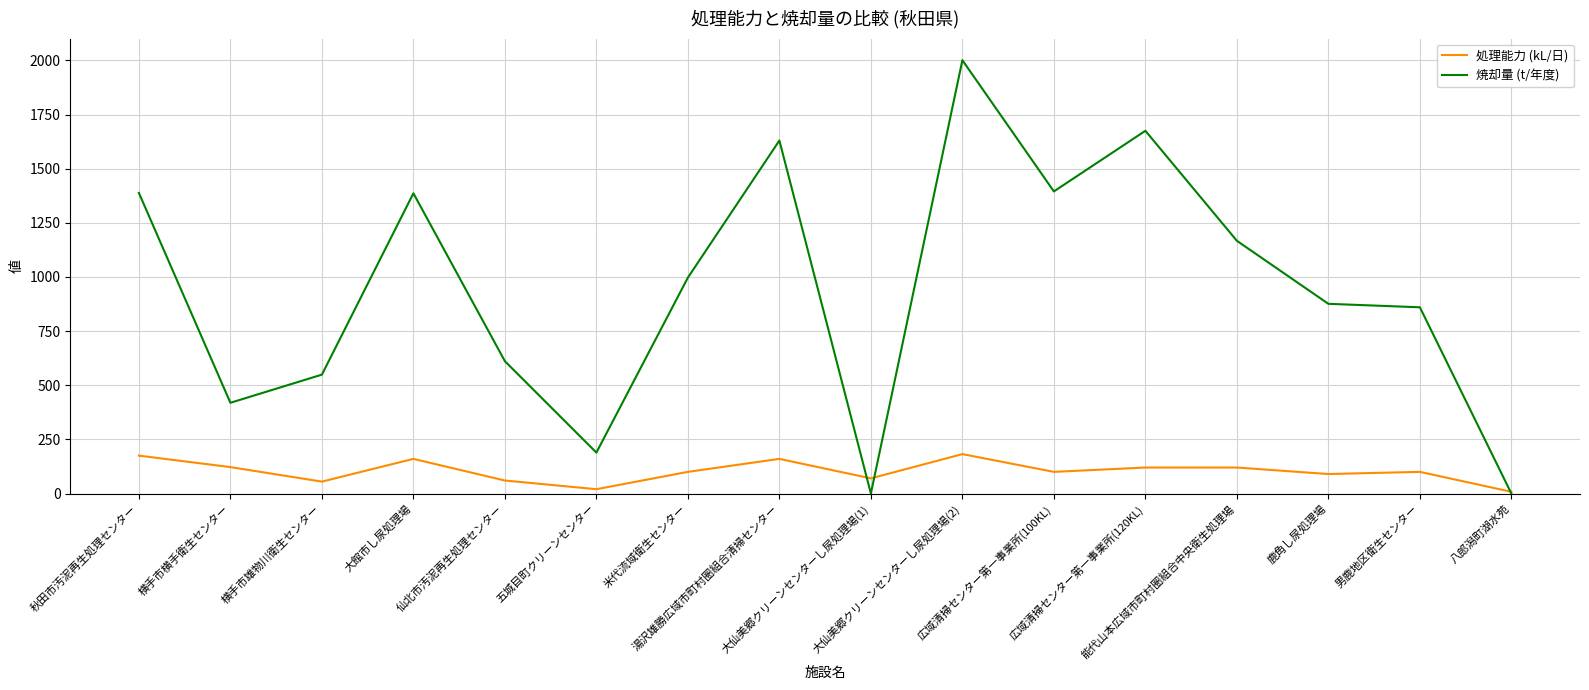

Which series has the largest total across all categories?

焼却量 (t/年度)